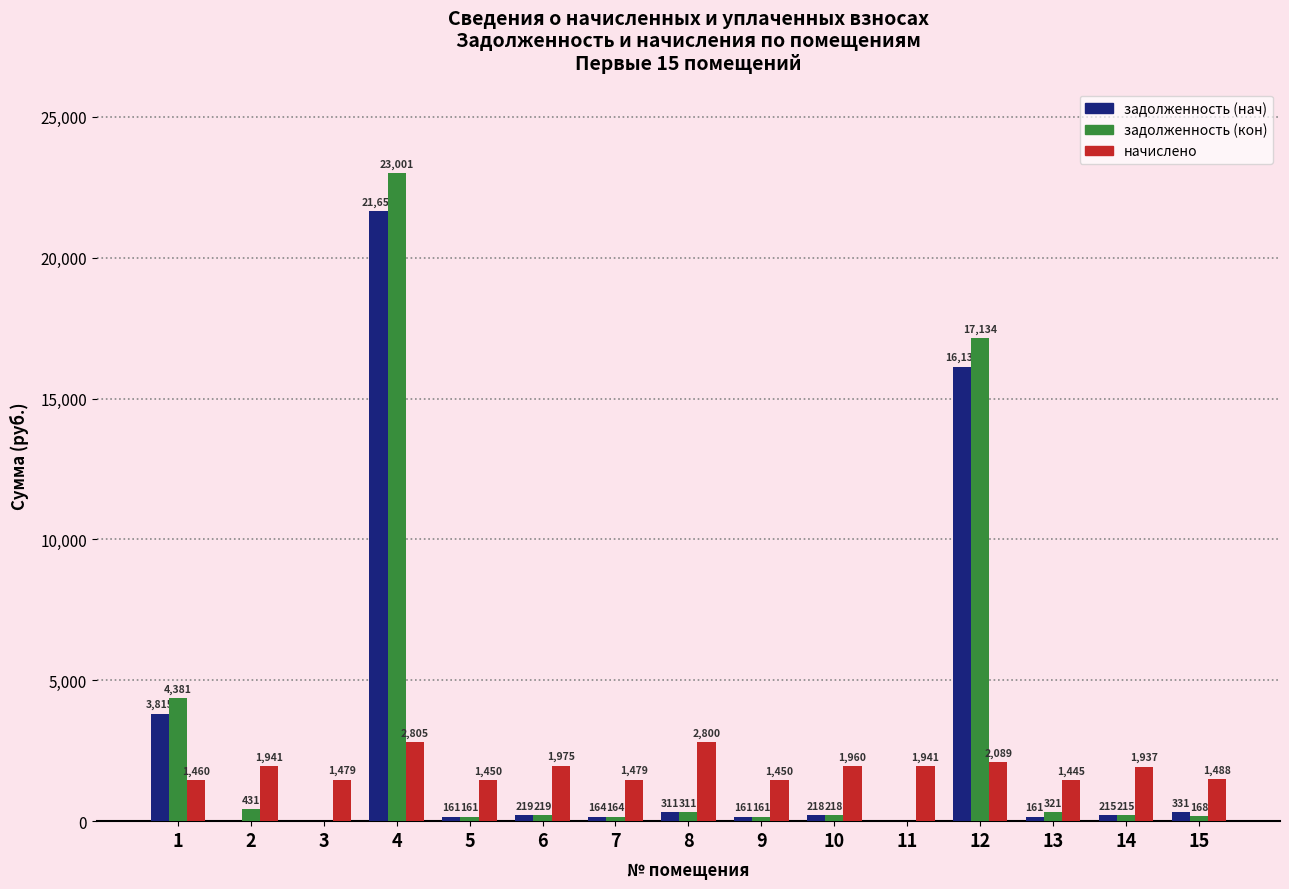

The начислено series shows 2346.4 at 5. True or false?

False